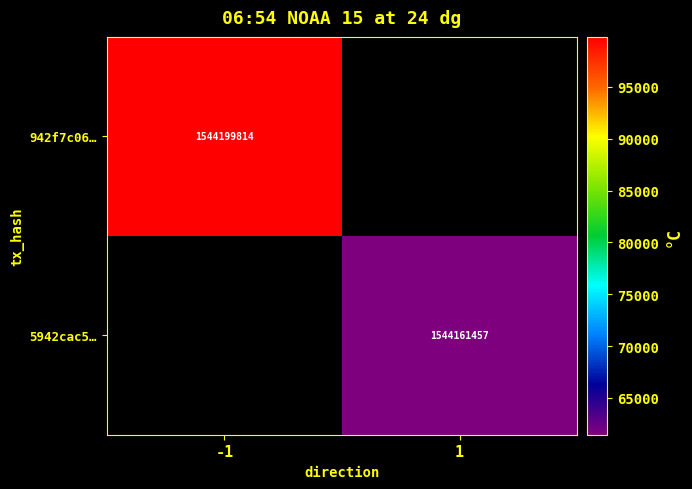

Which label corresponds to the largest value in the chart?

-1